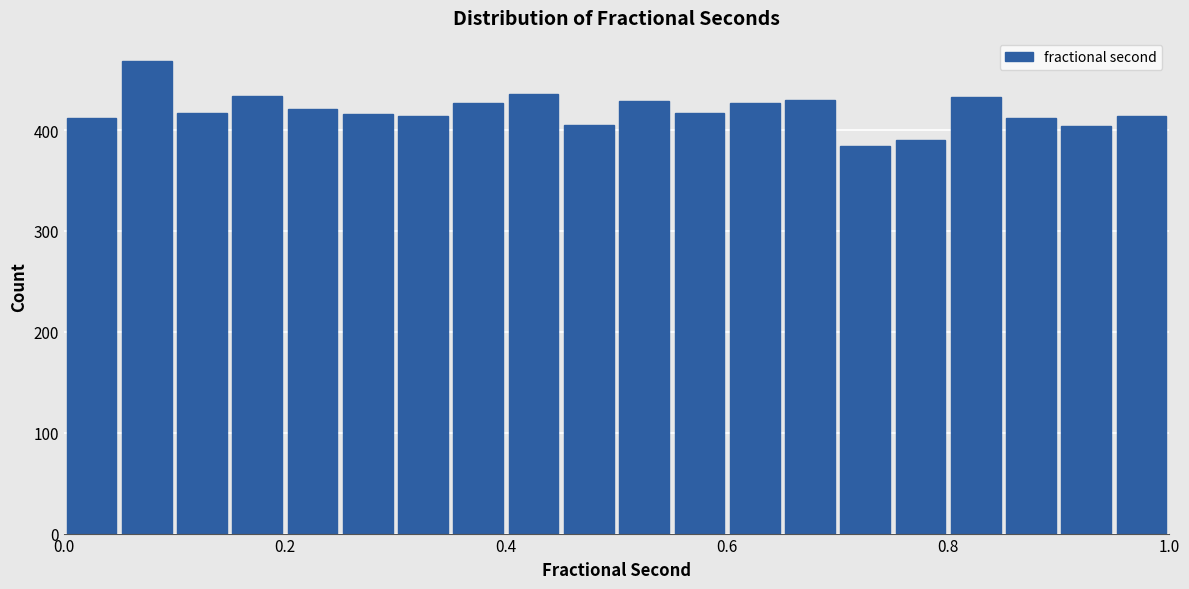

Read against the x-axis, roughly where is the centre of the tallest bar?

0.08